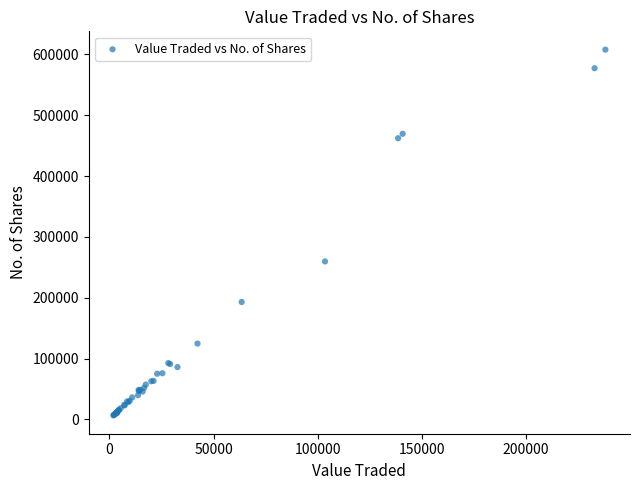

What Y value in the scatter plot is closest to 307129?

259595